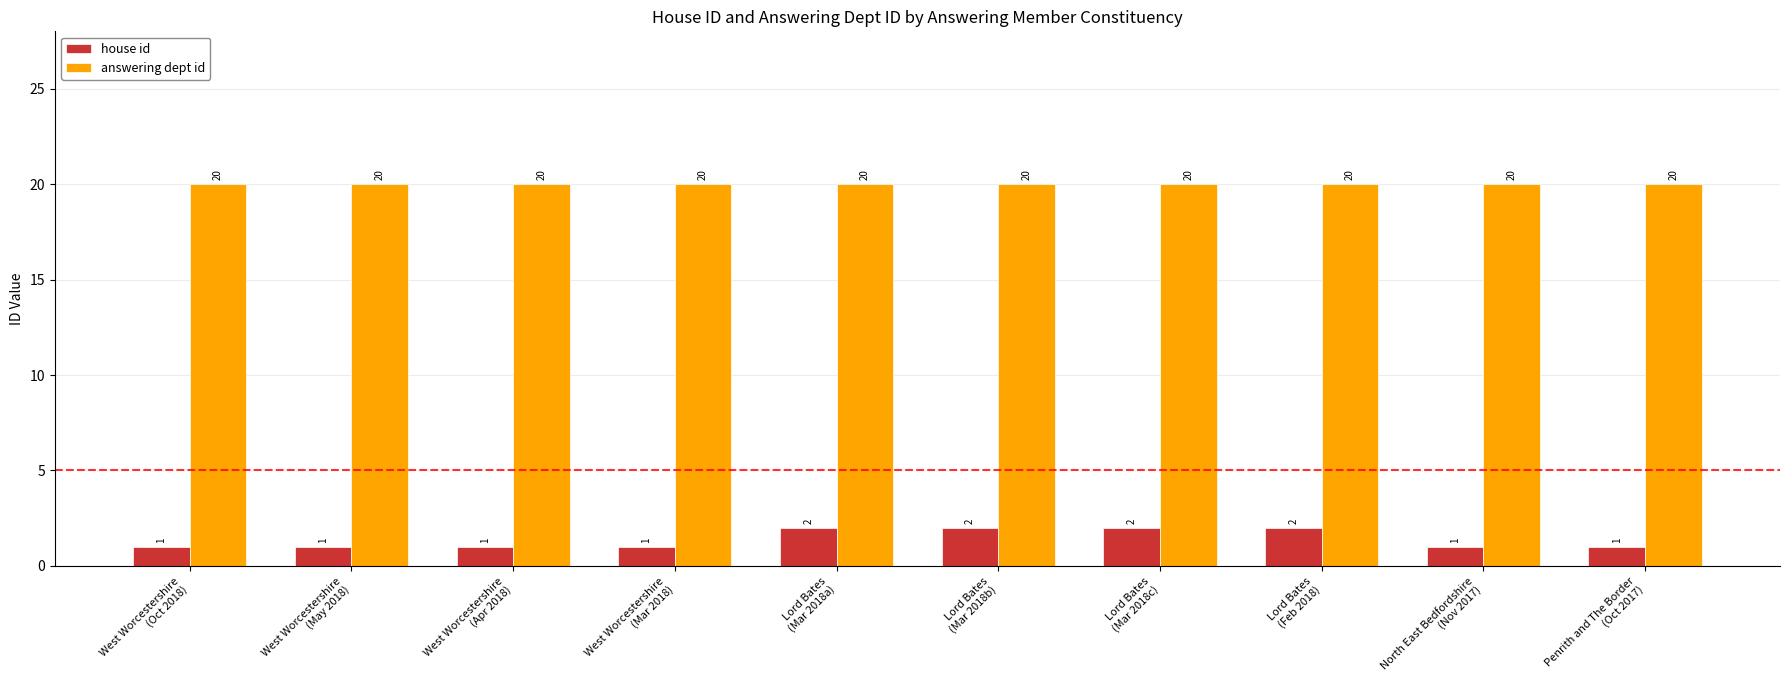

What is the average value of the house id series?

1